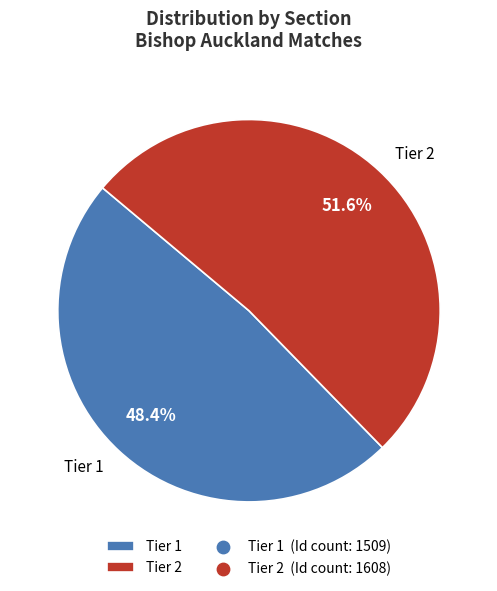

Which has a higher value, Tier 1 or Tier 2?

Tier 2